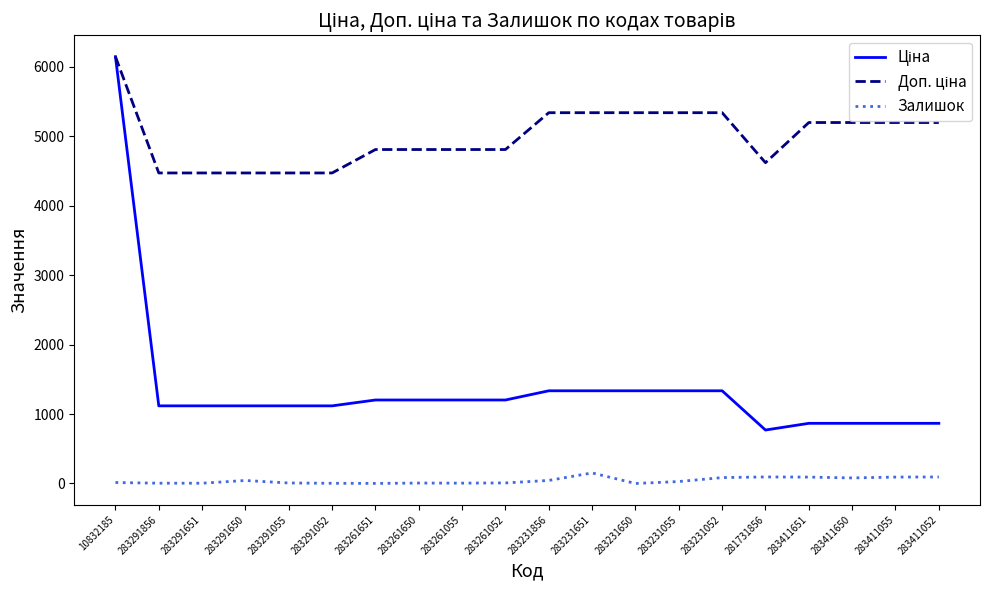

True or false: Залишок has a value of 43.0 at 283291650.

True